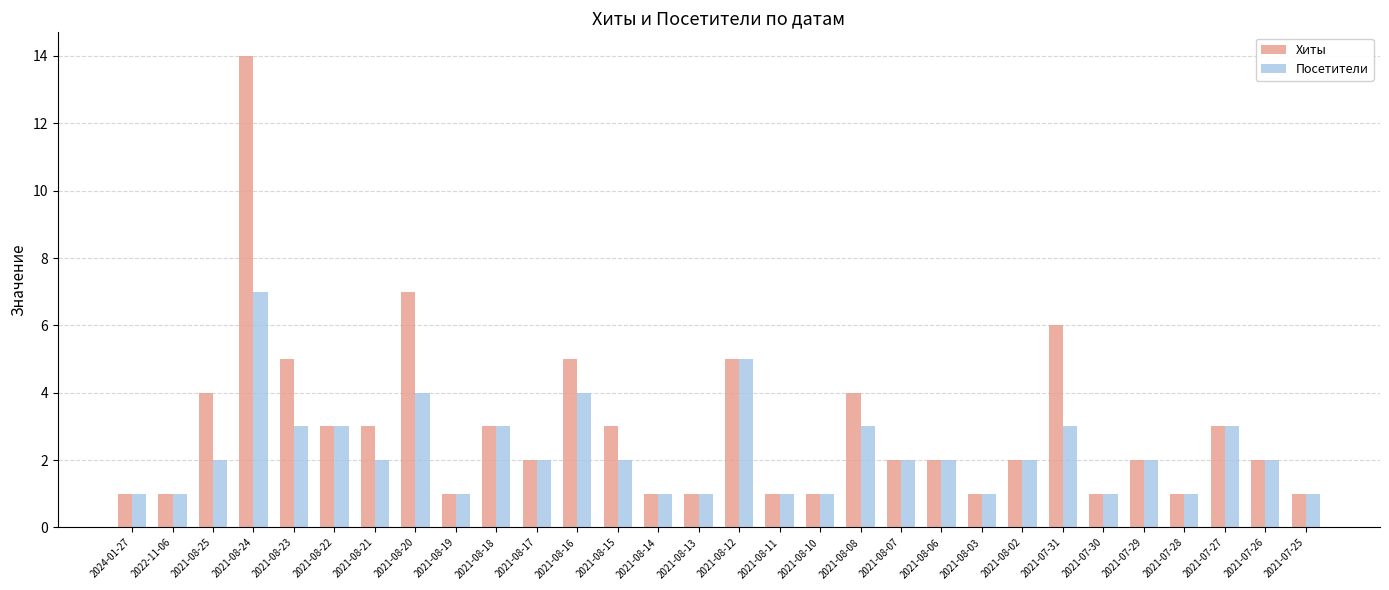

True or false: Посетители has a value of 3 at 2021-08-18.

True